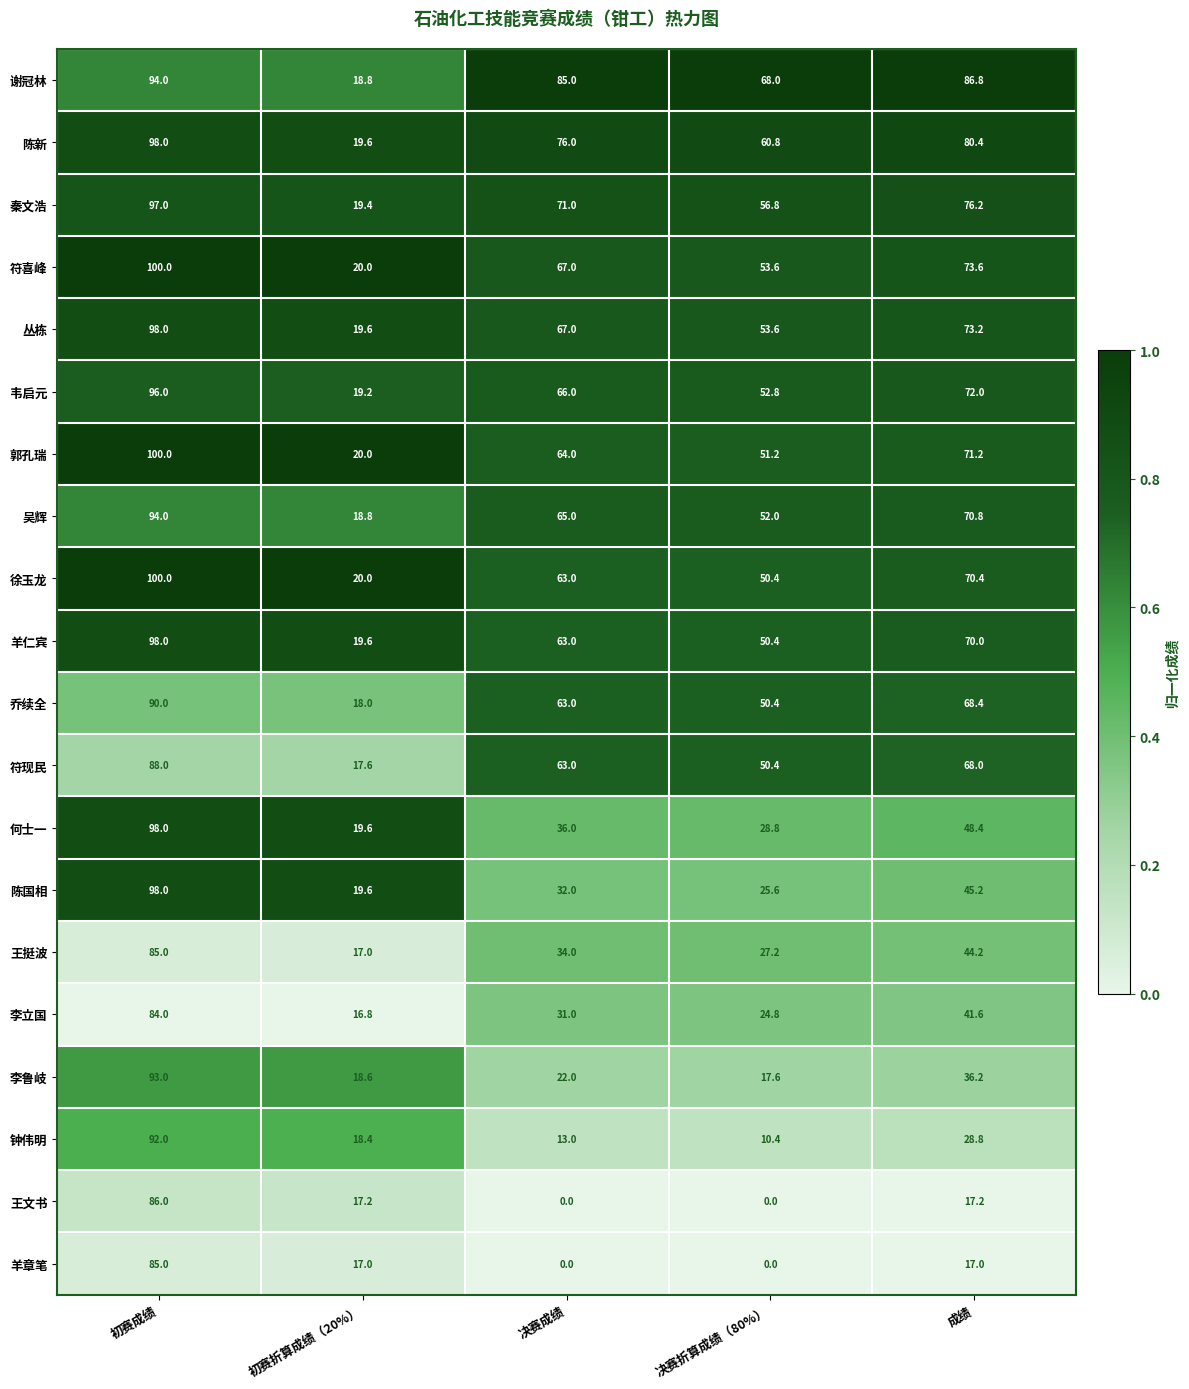

The value of 钟伟明 at 决赛成绩 is 4.1. True or false?

False